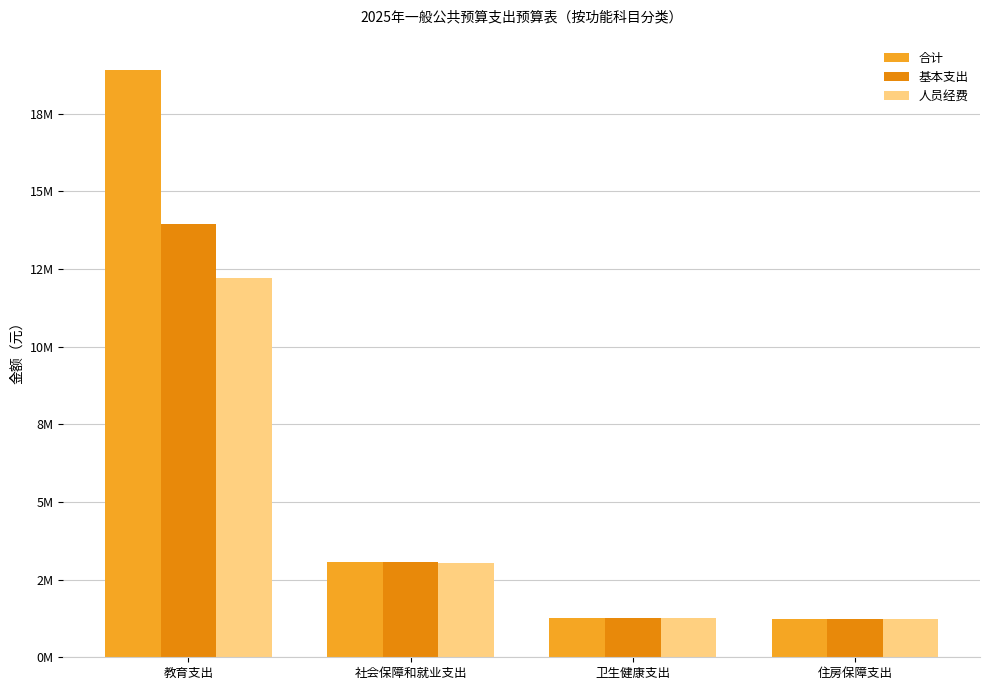

What is the label of the 3rd bar from the left?

卫生健康支出